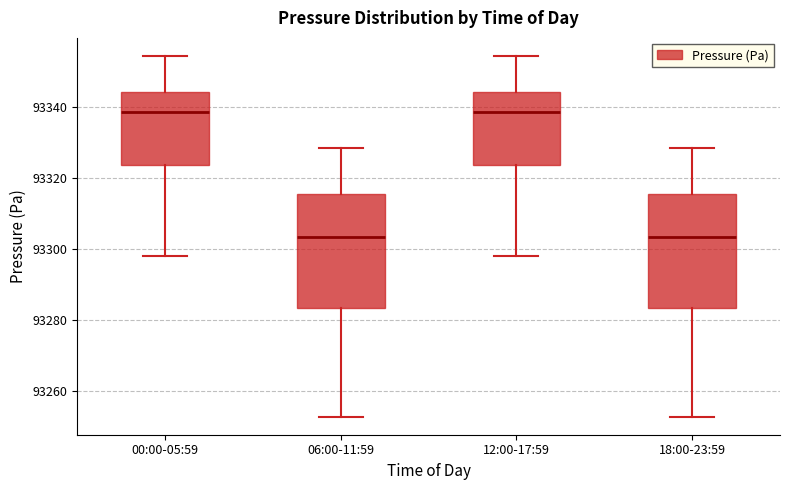

Where is the lower edge of the box for 18:00-23:59 on the y-axis? The values are not printed on the chart, so give them approximately, as read against the axis.

93284